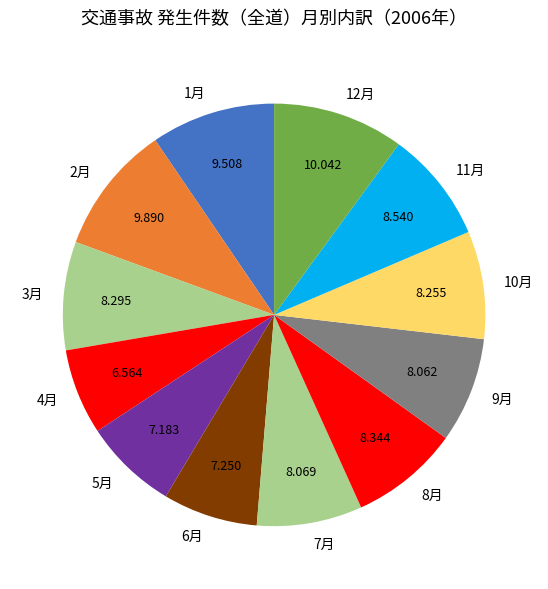

Is there any slice that represents more than half of the pie?

No